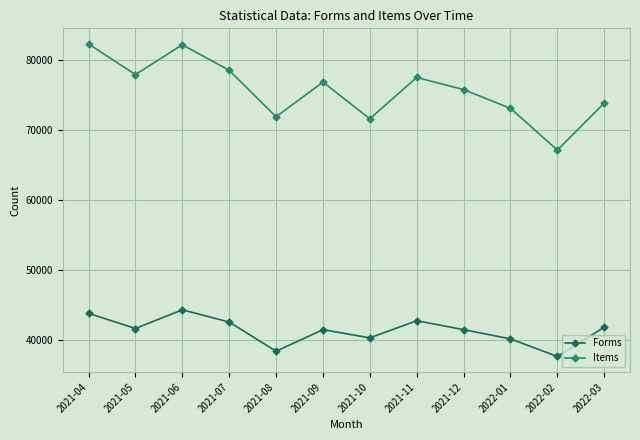

Which series has the largest total across all categories?

Items